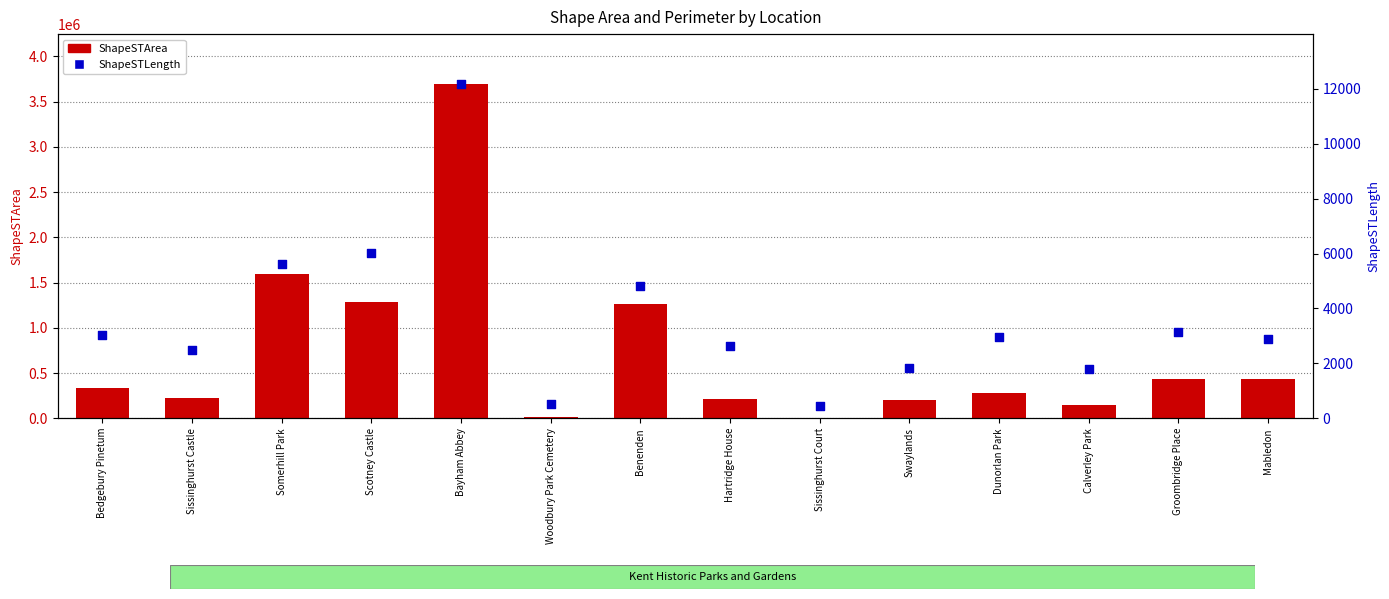

At which category is the sum across all series the highest?

Bayham Abbey